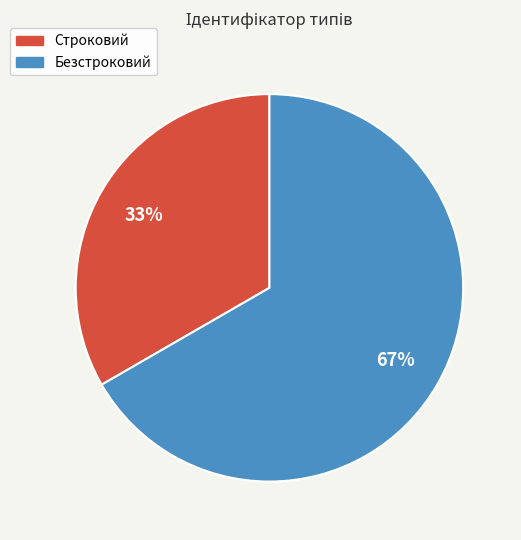

What is the smallest slice in the pie chart?

Строковий